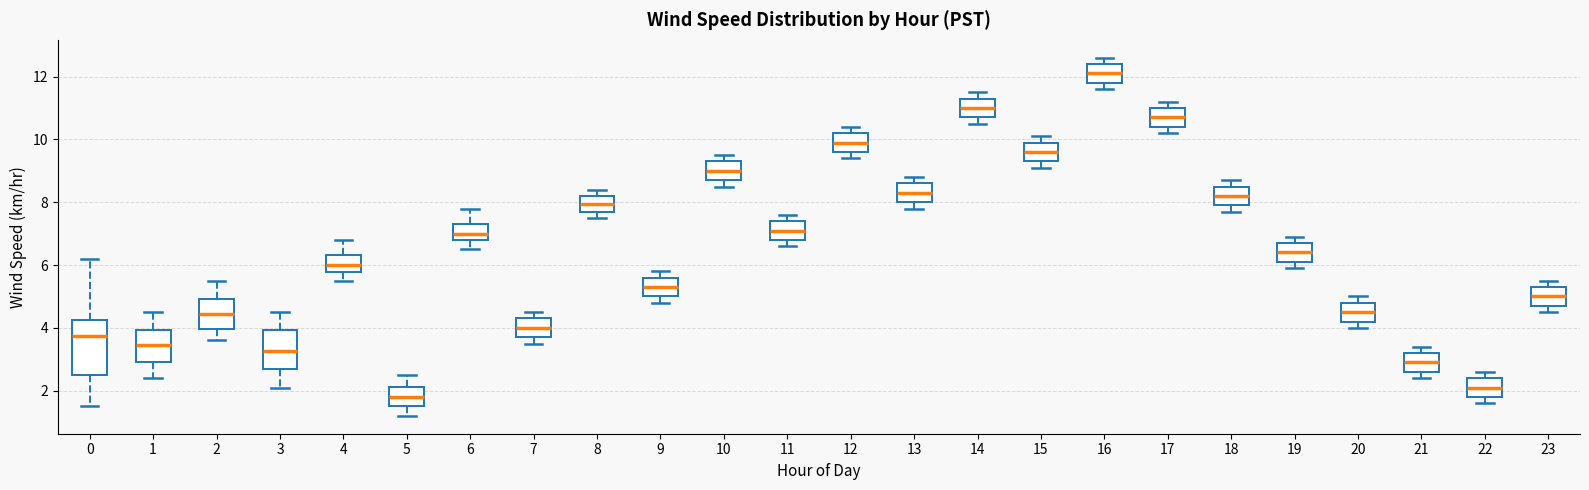

Reading left to right, transcribe this box plot: for each box, give where its median line is, the range the box spans, and where its two whiskers end, as read against the y-axis. The values are not printed on the chart, so give them approximately, as read against the axis.

0: median 3.8, box 2.6 to 4.2, whiskers 1.6 to 6.2
1: median 3.4, box 3.0 to 4.0, whiskers 2.4 to 4.6
2: median 4.4, box 4.0 to 5.0, whiskers 3.6 to 5.6
3: median 3.2, box 2.8 to 4.0, whiskers 2.2 to 4.6
4: median 6.0, box 5.8 to 6.4, whiskers 5.6 to 6.8
5: median 1.8, box 1.6 to 2.2, whiskers 1.2 to 2.6
6: median 7.0, box 6.8 to 7.4, whiskers 6.6 to 7.8
7: median 4.0, box 3.8 to 4.4, whiskers 3.6 to 4.6
8: median 8.0, box 7.8 to 8.2, whiskers 7.6 to 8.4
9: median 5.4, box 5.0 to 5.6, whiskers 4.8 to 5.8
10: median 9.0, box 8.8 to 9.4, whiskers 8.6 to 9.6
11: median 7.2, box 6.8 to 7.4, whiskers 6.6 to 7.6
12: median 10.0, box 9.6 to 10.2, whiskers 9.4 to 10.4
13: median 8.4, box 8.0 to 8.6, whiskers 7.8 to 8.8
14: median 11.0, box 10.8 to 11.4, whiskers 10.6 to 11.6
15: median 9.6, box 9.4 to 10.0, whiskers 9.2 to 10.2
16: median 12.2, box 11.8 to 12.4, whiskers 11.6 to 12.6
17: median 10.8, box 10.4 to 11.0, whiskers 10.2 to 11.2
18: median 8.2, box 8.0 to 8.6, whiskers 7.8 to 8.8
19: median 6.4, box 6.2 to 6.8, whiskers 6.0 to 7.0
20: median 4.6, box 4.2 to 4.8, whiskers 4.0 to 5.0
21: median 3.0, box 2.6 to 3.2, whiskers 2.4 to 3.4
22: median 2.2, box 1.8 to 2.4, whiskers 1.6 to 2.6
23: median 5.0, box 4.8 to 5.4, whiskers 4.6 to 5.6